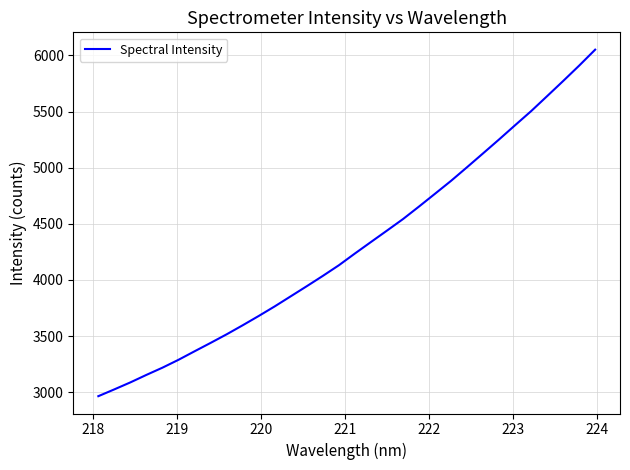

What is the greatest value displayed?

6050.6